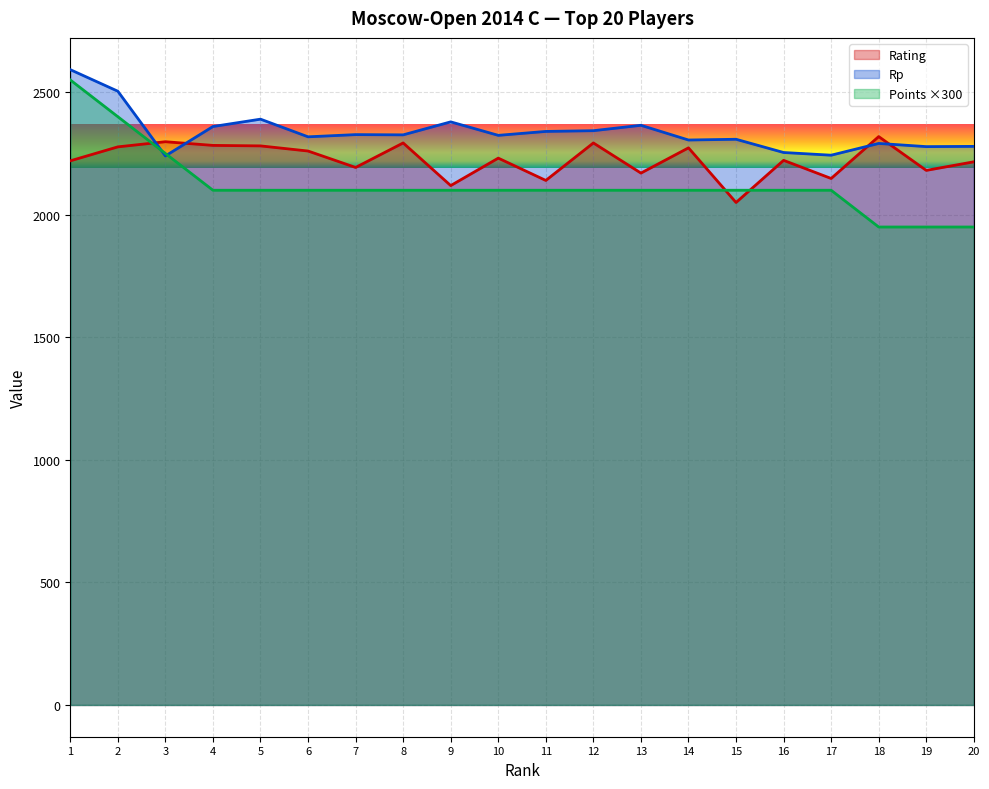

The Rp series shows 2254 at 16. True or false?

True